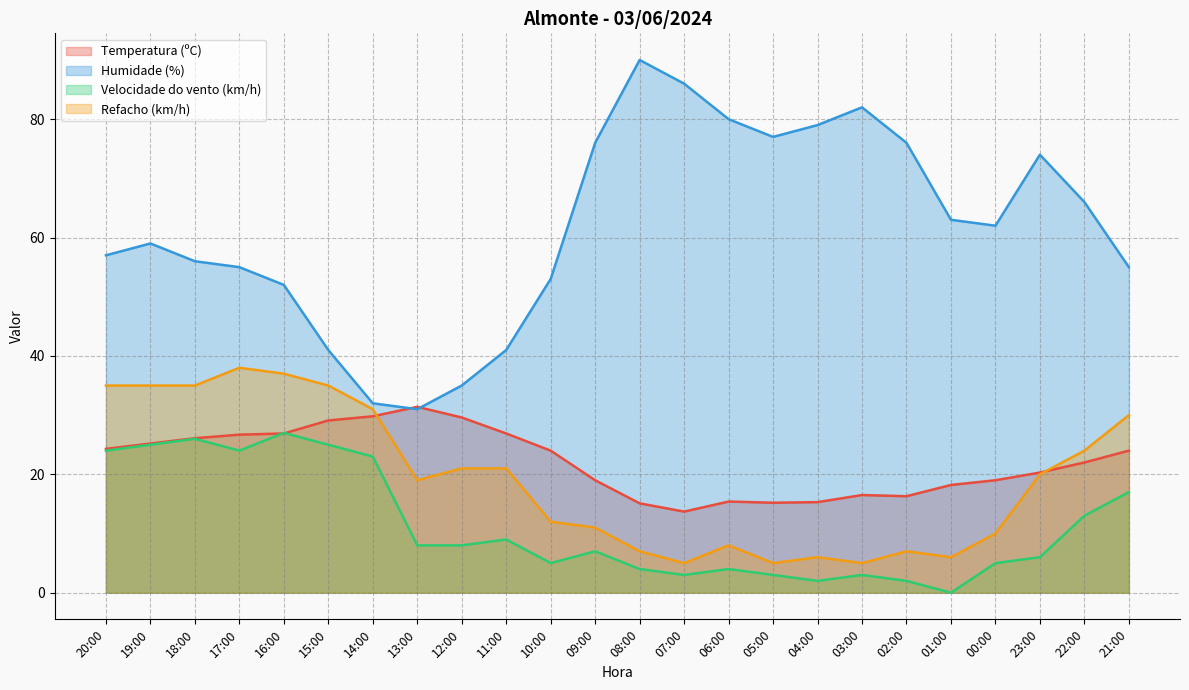

Which series has the largest total across all categories?

Humidade (%)